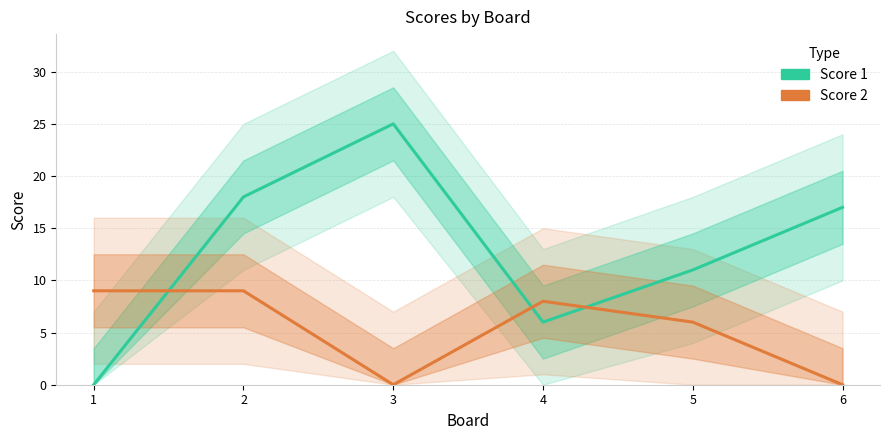

How many positive values does the Score 1 series have?

5